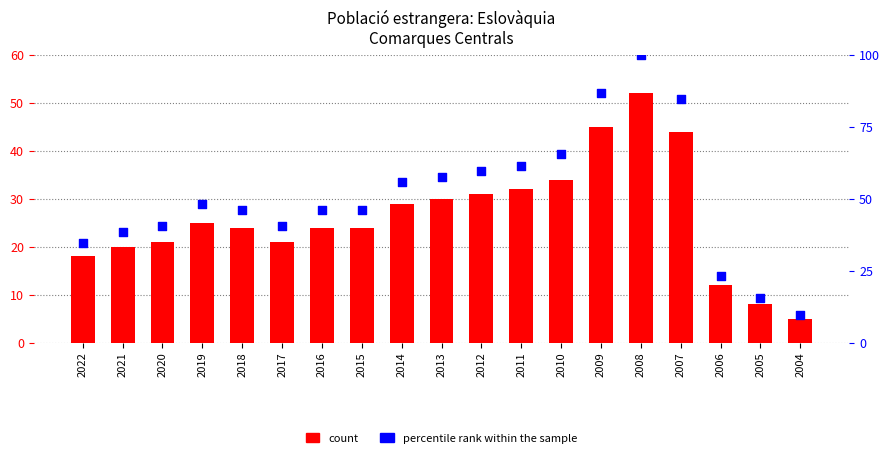

What are all the series names shown in the legend?

count, percentile rank within the sample